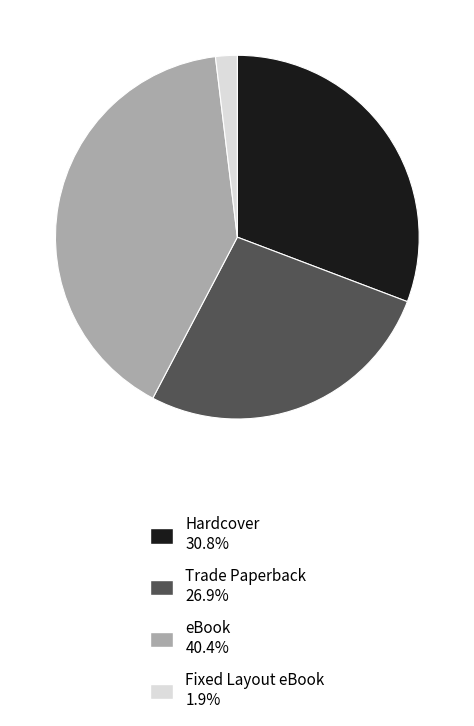

Combined, do eBook and Hardcover account for over 50%?

Yes